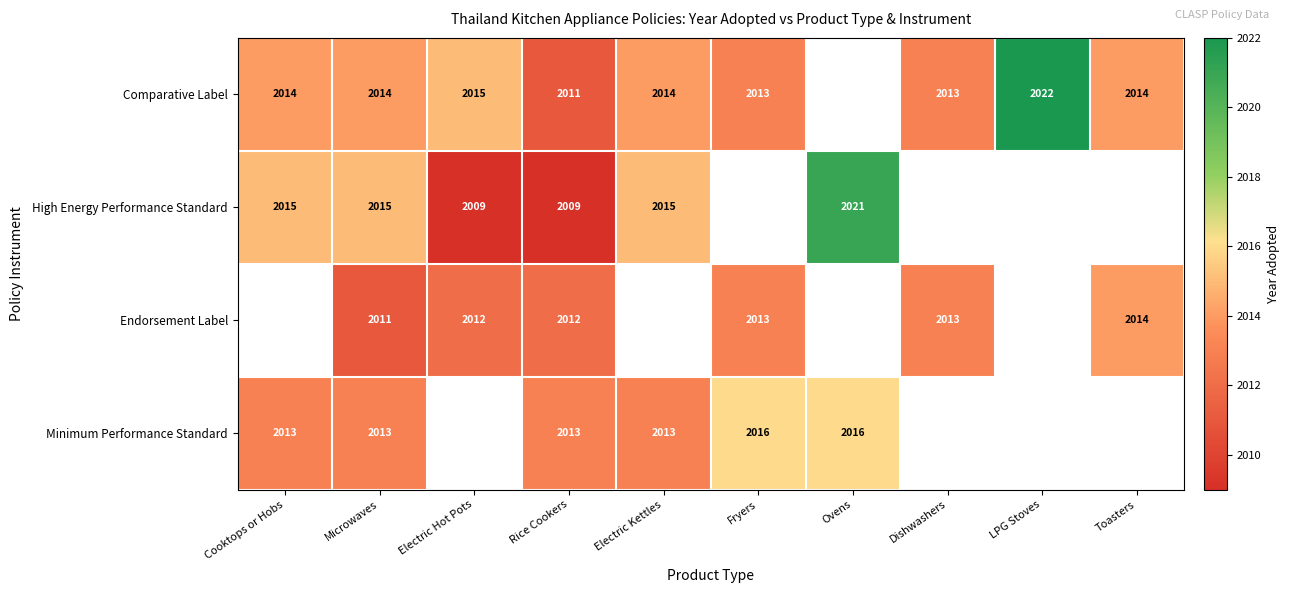

At how many categories does at least one series exceed 2016?

2